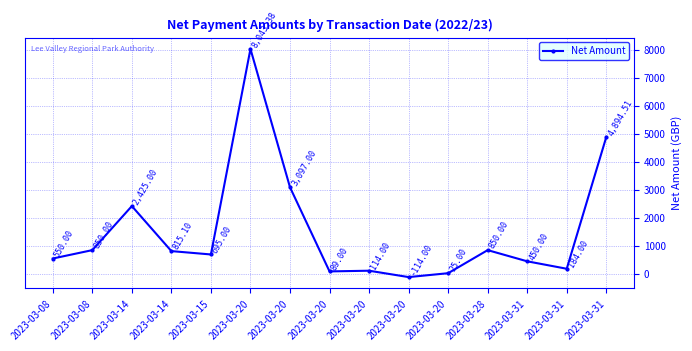

Does the chart have visible grid lines?

Yes